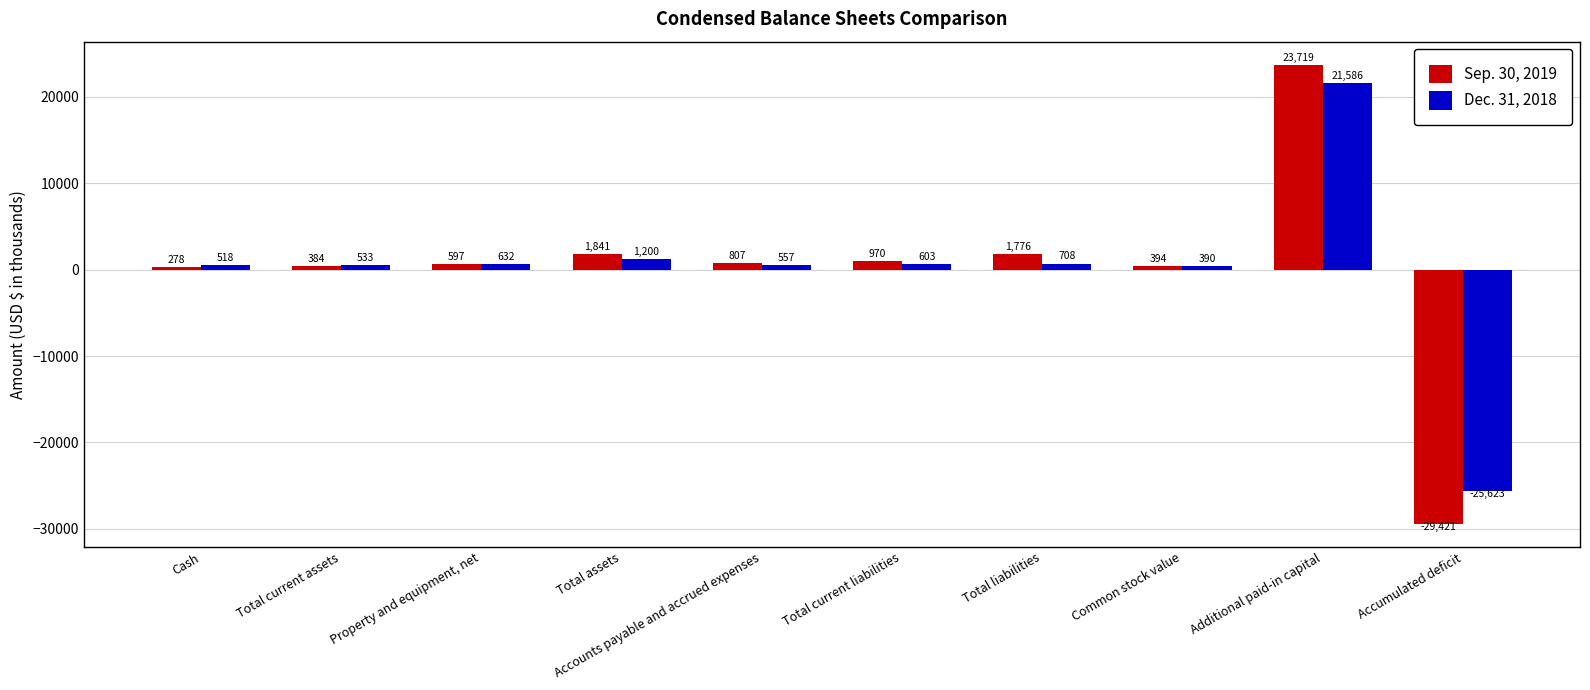

True or false: Sep. 30, 2019 has a value of 1841 at Total assets.

True